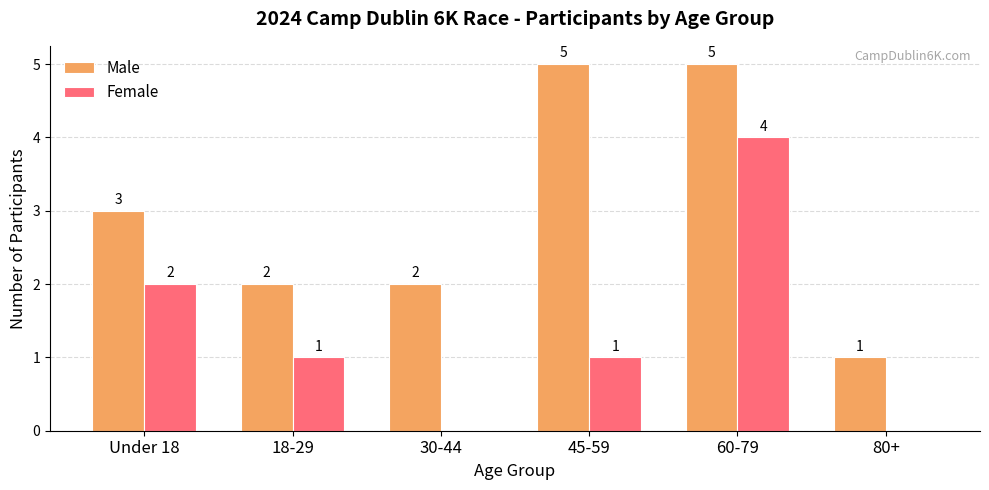

What is the sum of all Female values?

8